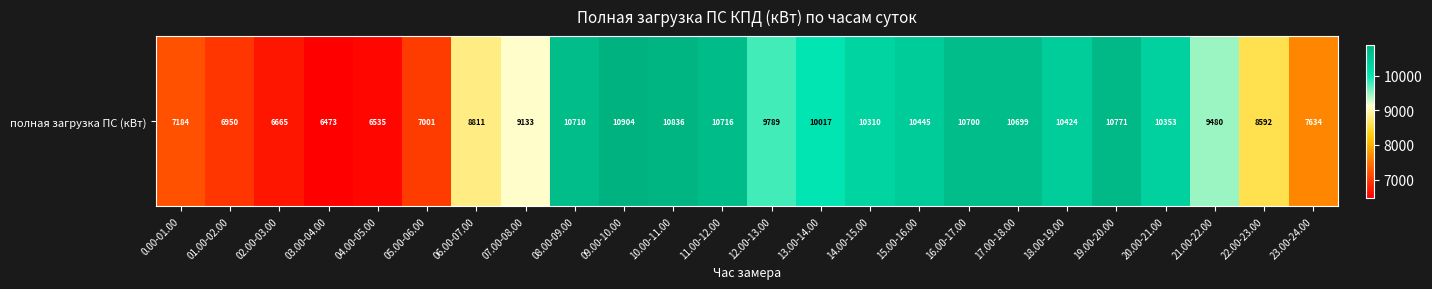

Which category has the highest value across all series?

09.00-10.00